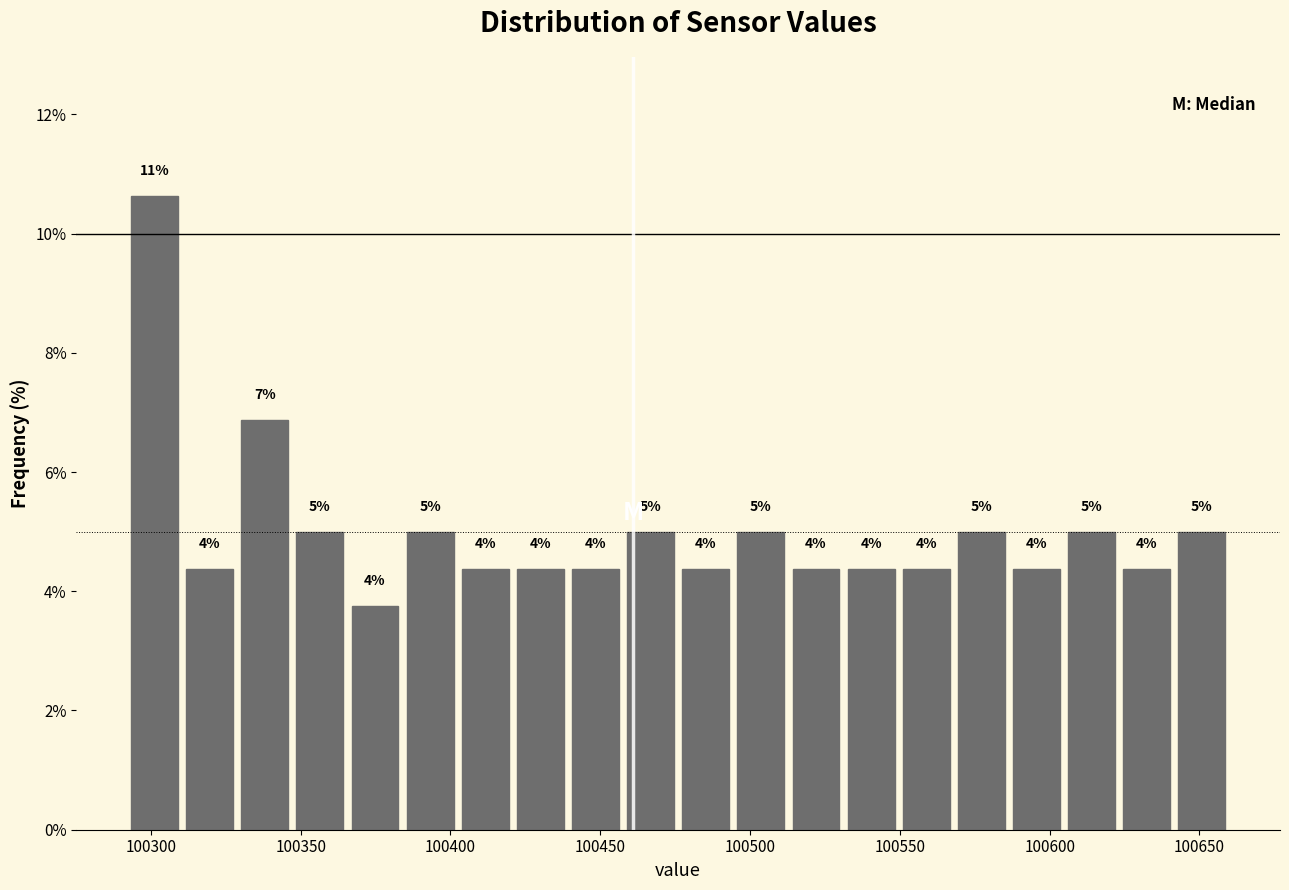

Around what value on the x-axis is the tallest bar? Give the approximate position of its centre, as read against the axis.

100300